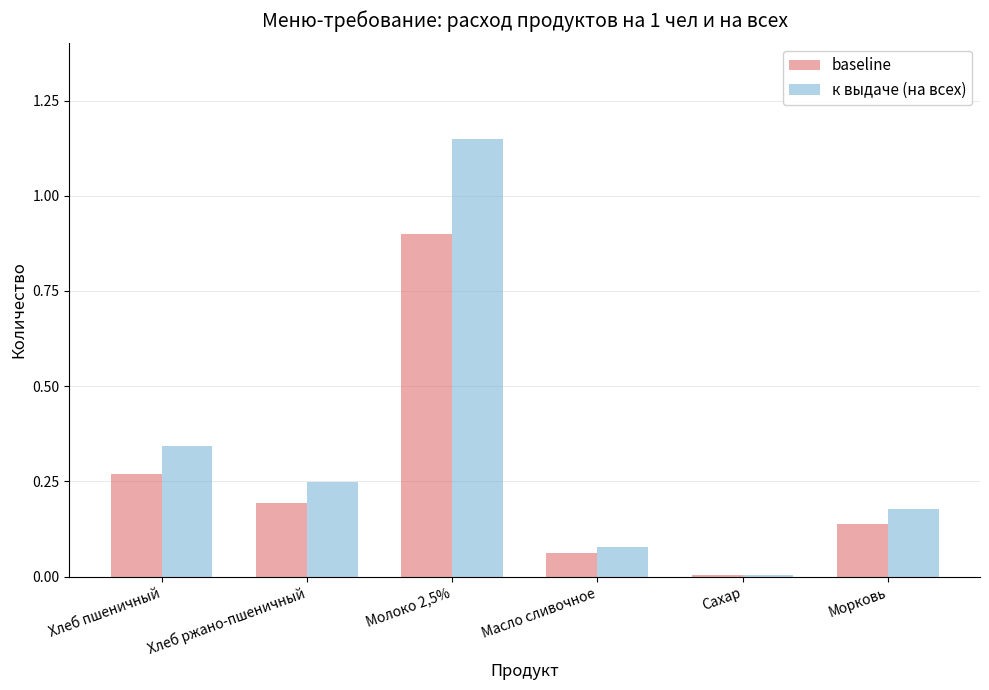

The baseline series shows 0.2 at Хлеб ржано-пшеничный. True or false?

True